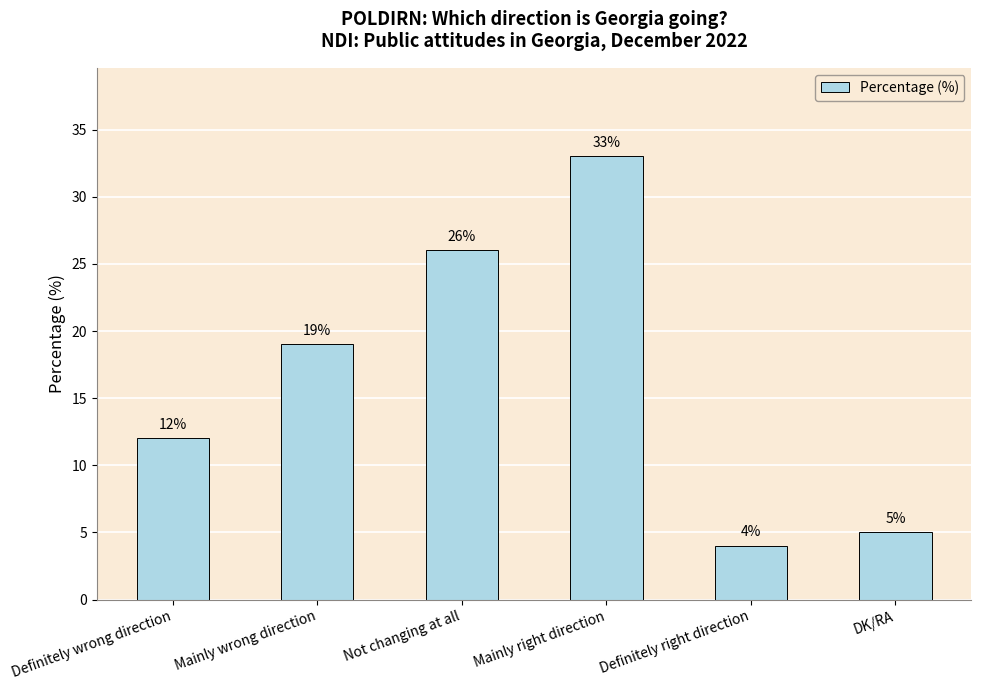

How many categories are shown in the chart?

6